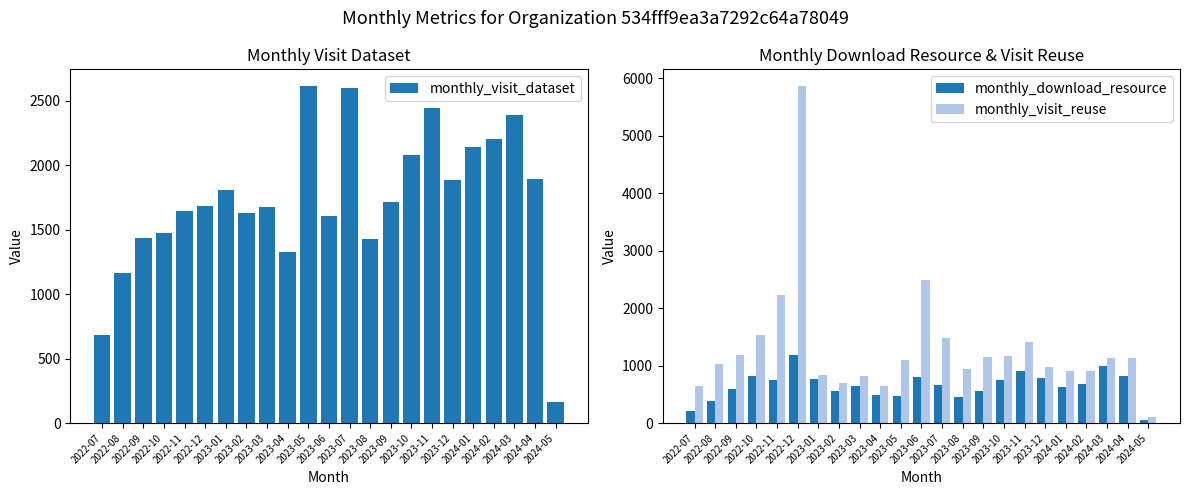

Which series has the largest total across all categories?

monthly_visit_dataset